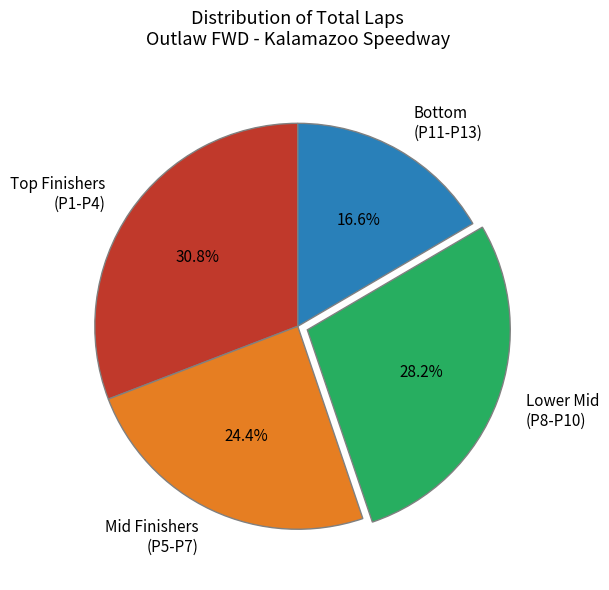

Count the number of slices in the pie.

4